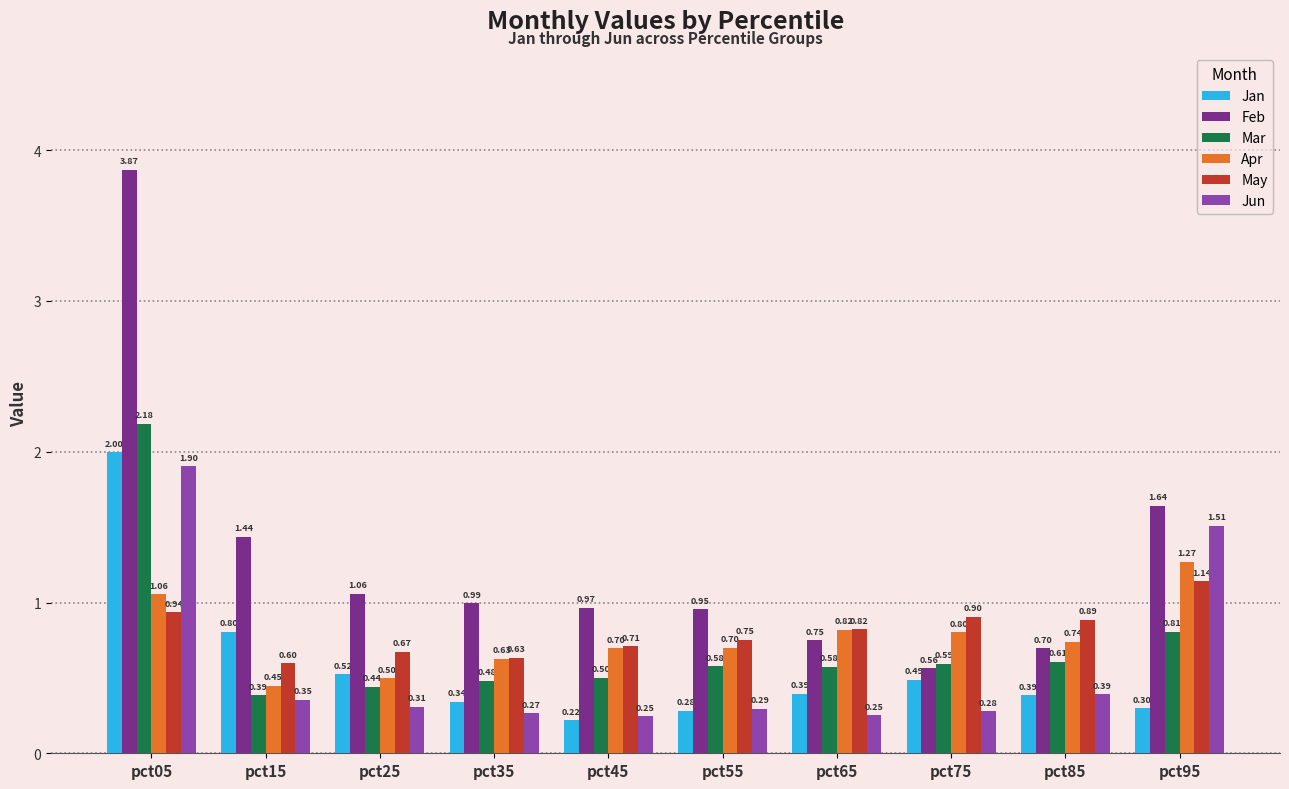

How many distinct data groups are displayed?

6